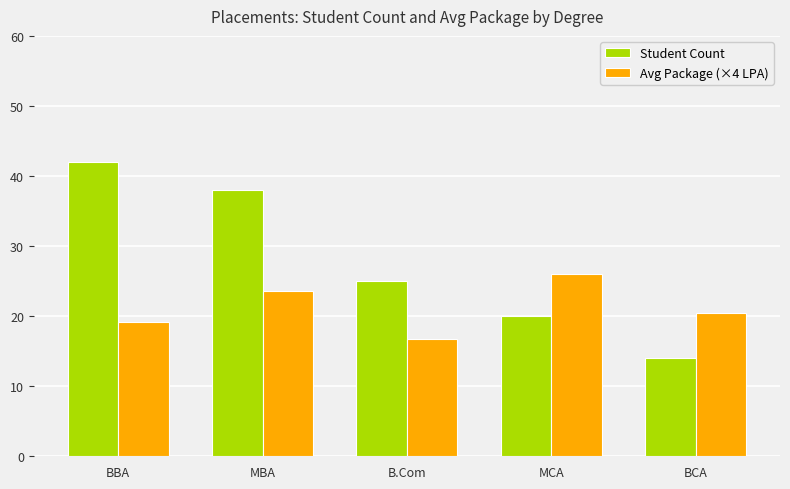

Reading right to left, list all the values displayed in this chart.

Student Count: BCA=14.0	MCA=20.0	B.Com=25.0	MBA=38.0	BBA=42.0
Avg Package (×4 LPA): BCA=20.4	MCA=26.0	B.Com=16.8	MBA=23.6	BBA=19.2